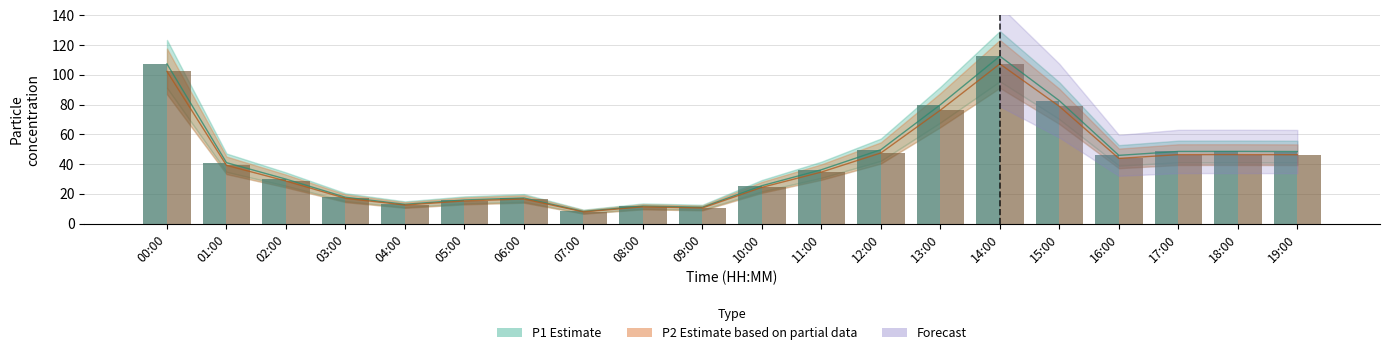

What is the approximate value of P1 (PM10) at 10:00?

25.5